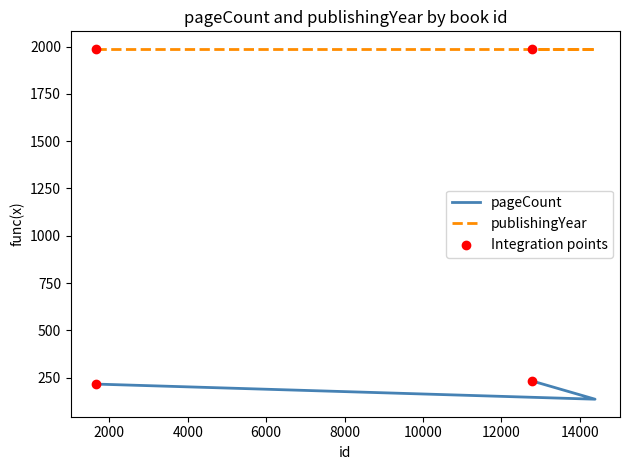

What is the change in value from 1657 to 12788?

+16